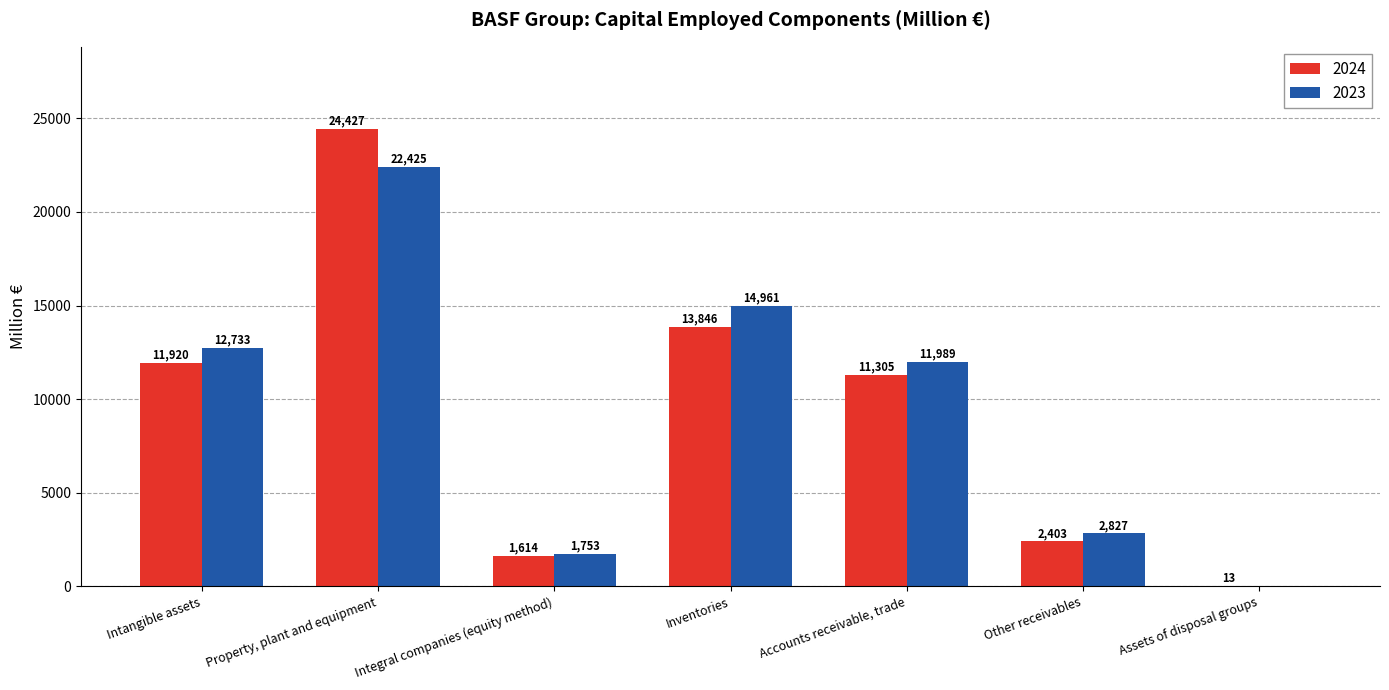

What are all the series names shown in the legend?

2024, 2023